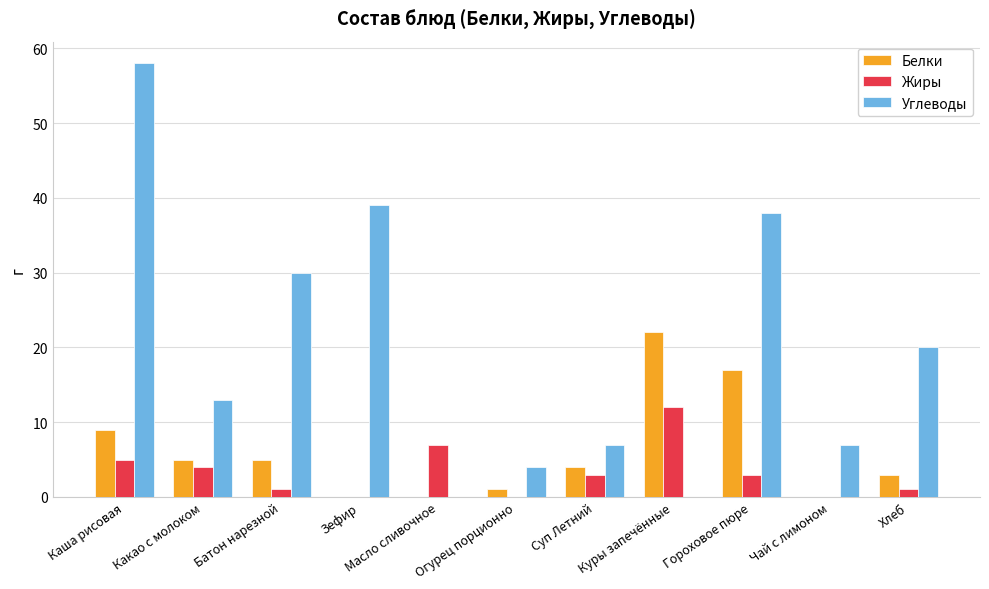

What value does the Углеводы series have at Огурец порционно, to the nearest 5?

5